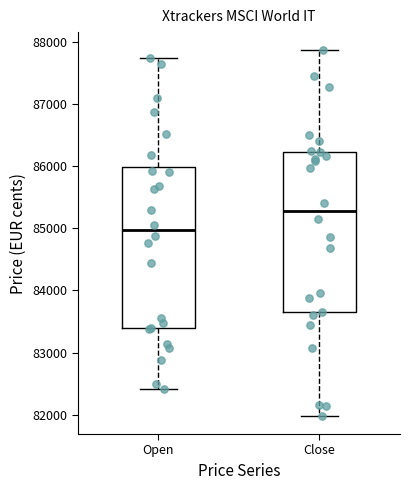

Which box has the highest median line?

Close